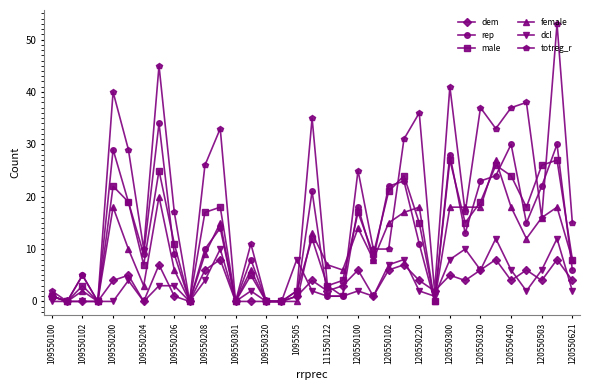

Which series has the largest total across all categories?

totreg_r